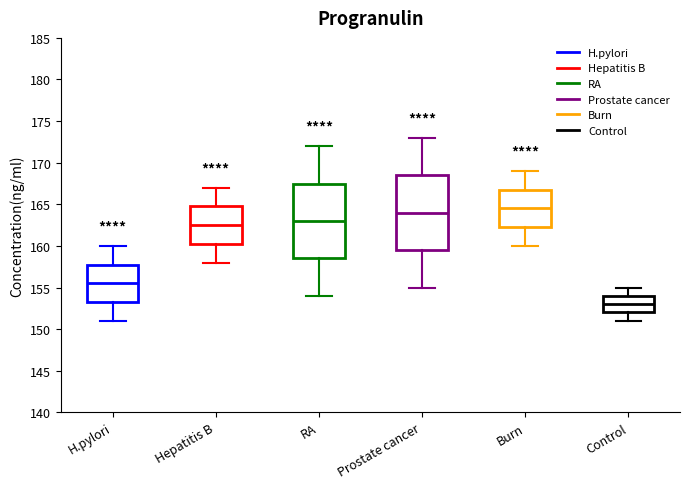

Which box has the highest median line?

Burn